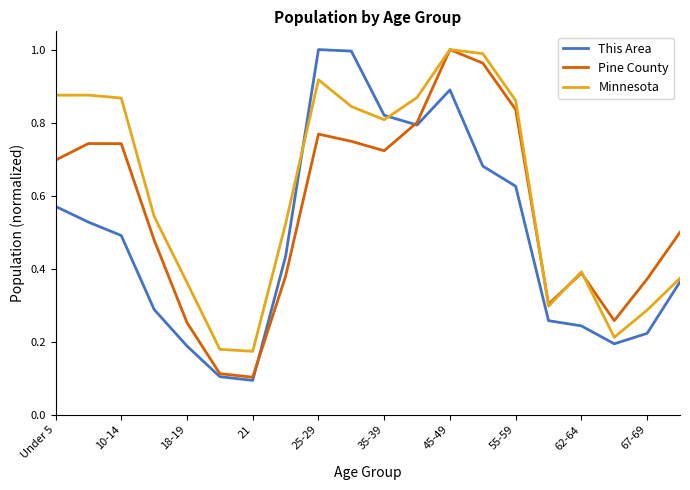

Is this an area chart (filled region under the line)?

No